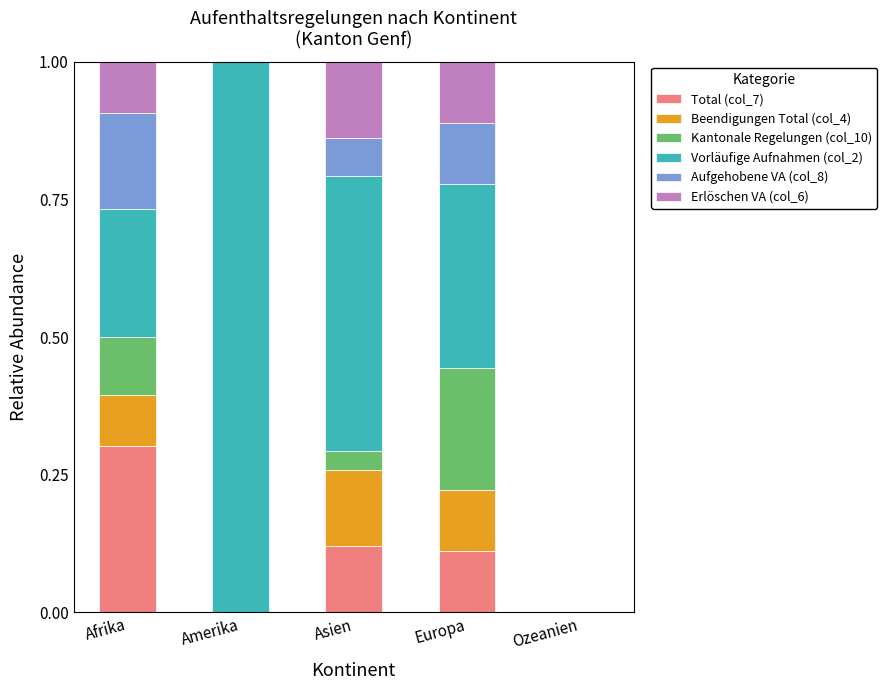

What is the total value across all series at Amerika?

1.0